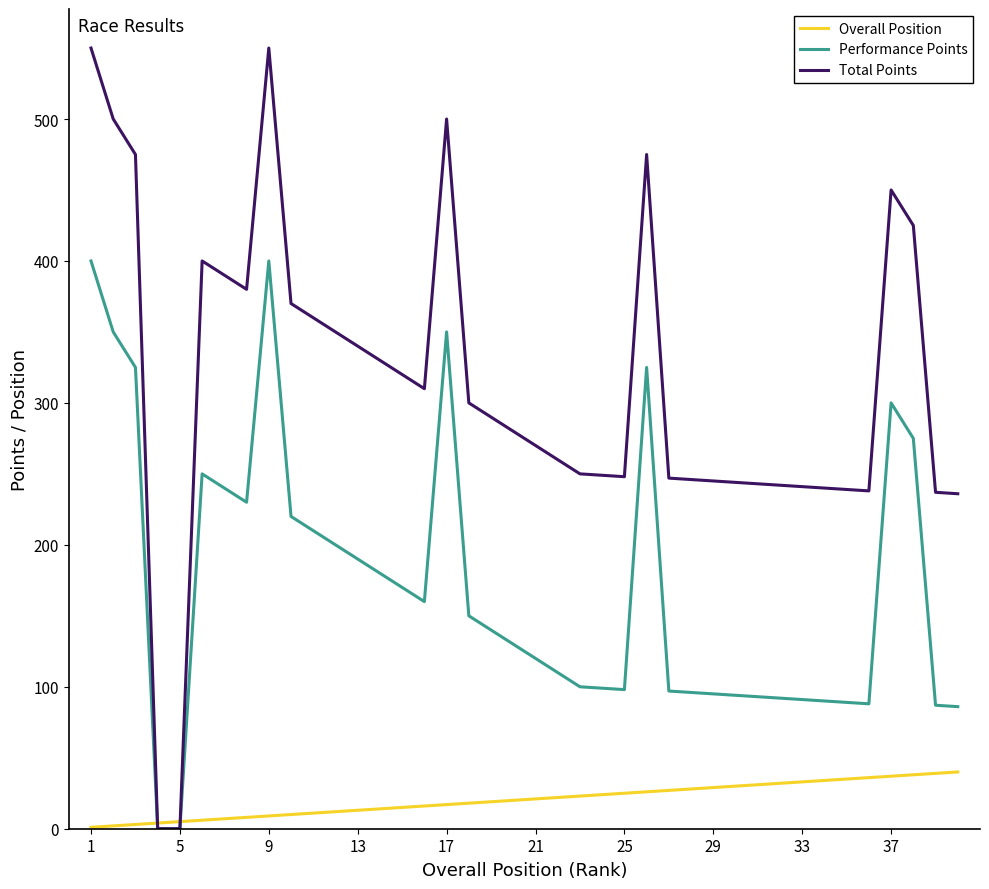

What is the average value of the Total Points series?

313